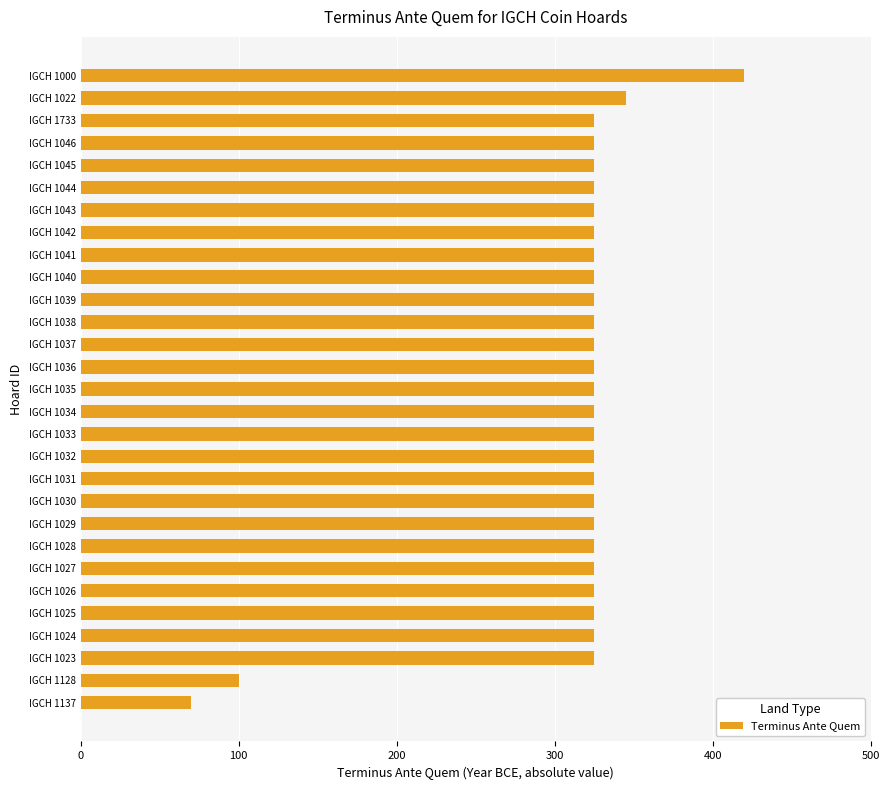

Approximately how many times larger is the value at IGCH 1037 compared to IGCH 1027?

1.0